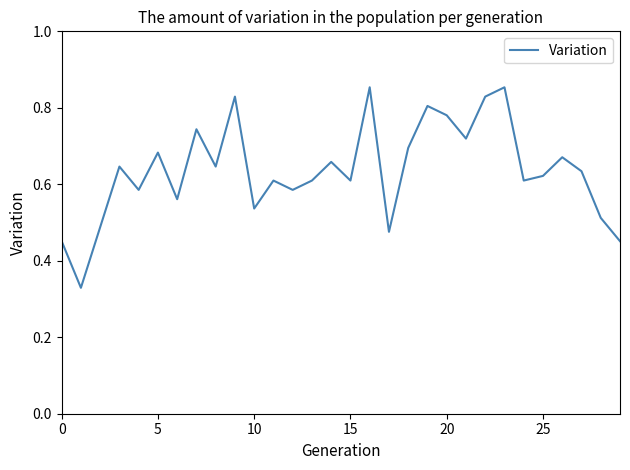

Is this an area chart (filled region under the line)?

No